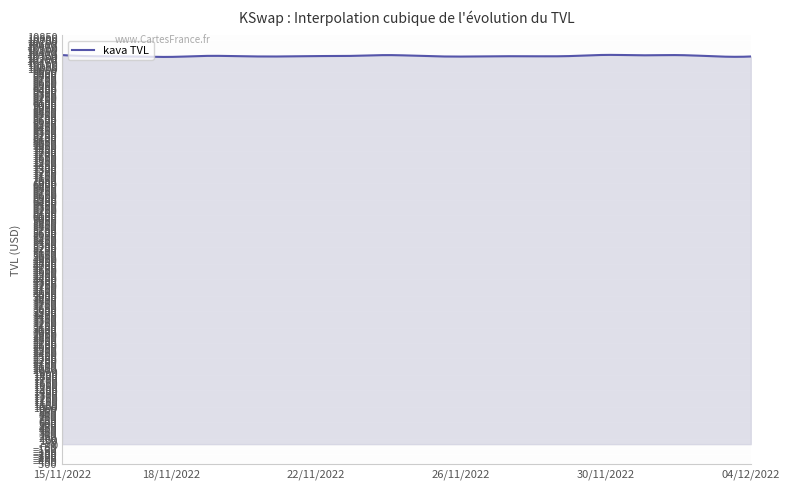

What is the maximum value shown in the chart?

10343.3